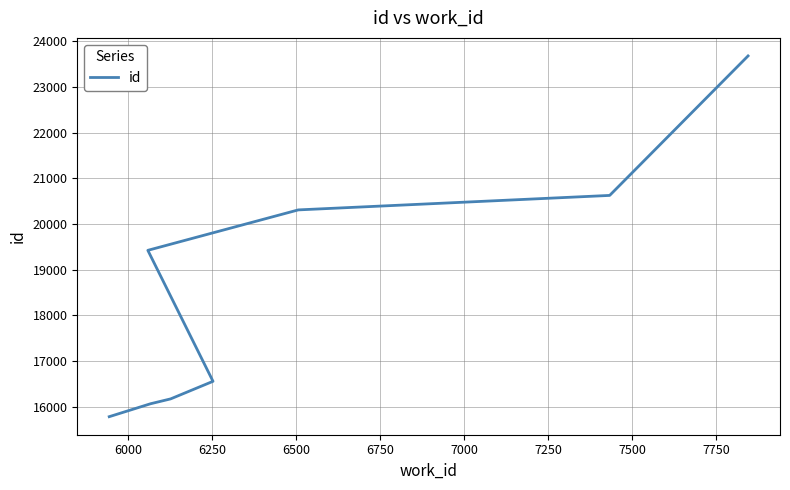

Which has a higher value, 6000 or 7250?

7250